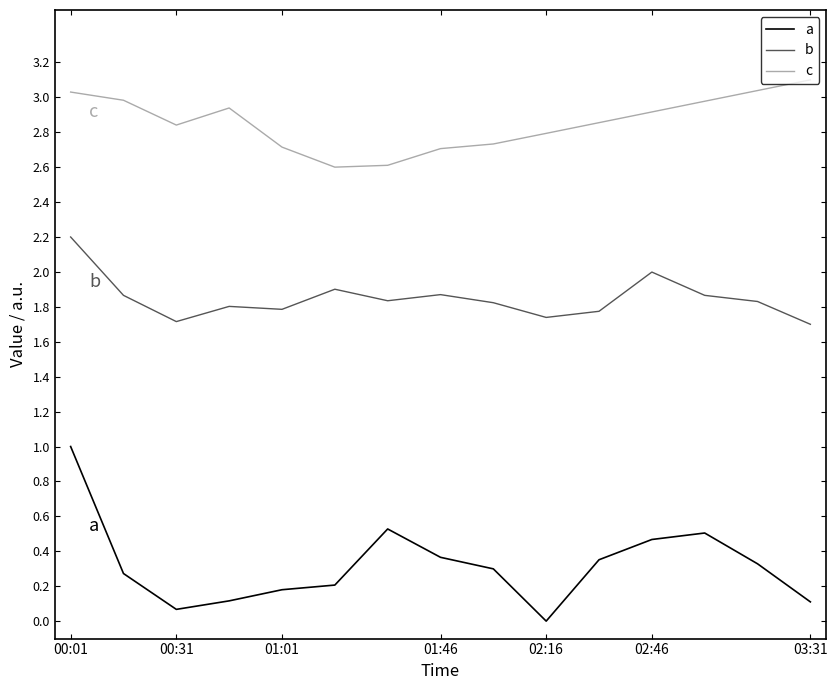

Which series has the largest range (max minus min)?

a